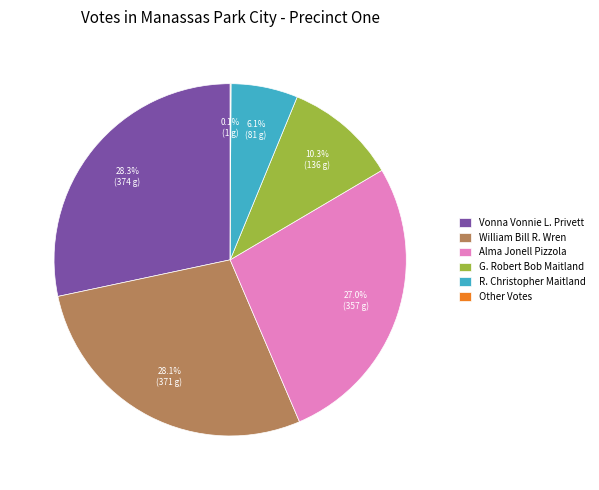

Is there any slice that represents more than half of the pie?

No